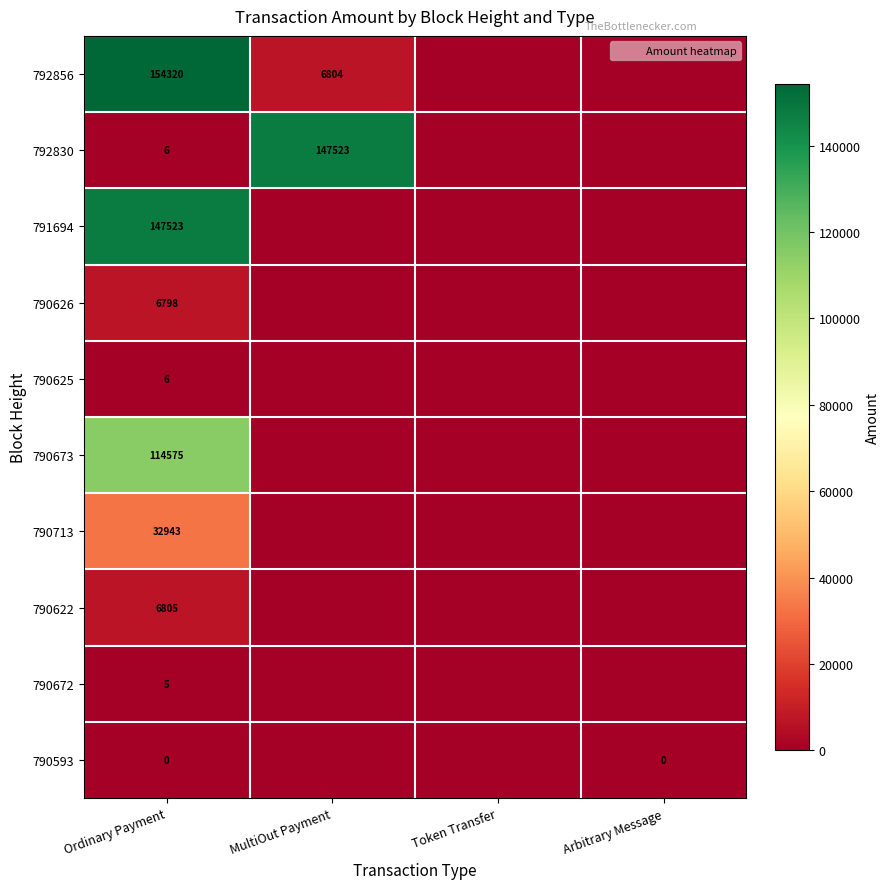

True or false: 790713 has a value of 18060.5 at Ordinary Payment.

False